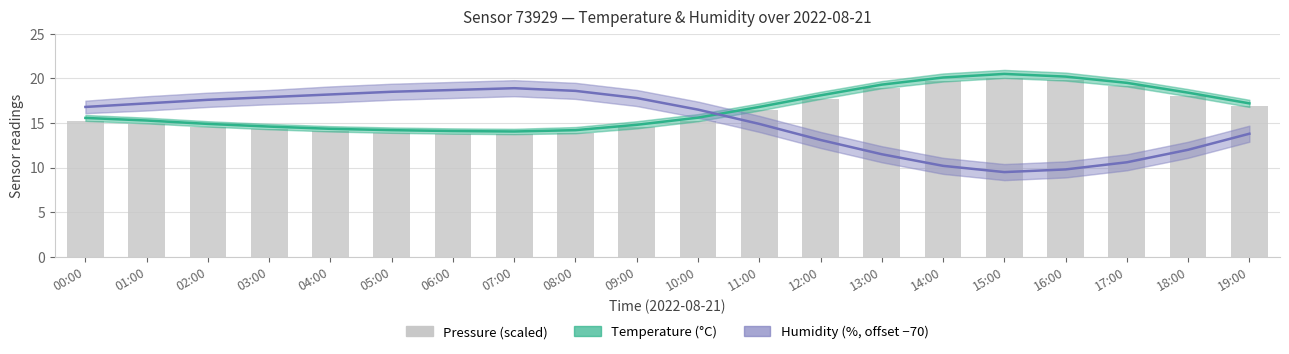

Reading left to right, extract all data points from this chart.

Temperature (°C): 15.6	15.3	14.9	14.6	14.3	14.2	14.1	14.1	14.2	14.8	15.6	16.8	18.1	19.3	20.1	20.5	20.2	19.5	18.4	17.2
Humidity (%, offset −70): 16.8	17.2	17.6	17.9	18.2	18.5	18.7	18.9	18.6	17.8	16.5	14.9	13.1	11.5	10.2	9.5	9.8	10.6	12.0	13.8
Pressure (scaled): 15.2	14.9	14.6	14.3	14.1	13.9	13.8	13.8	13.9	14.5	15.3	16.4	17.7	18.9	19.7	20.1	19.8	19.1	18.0	16.9